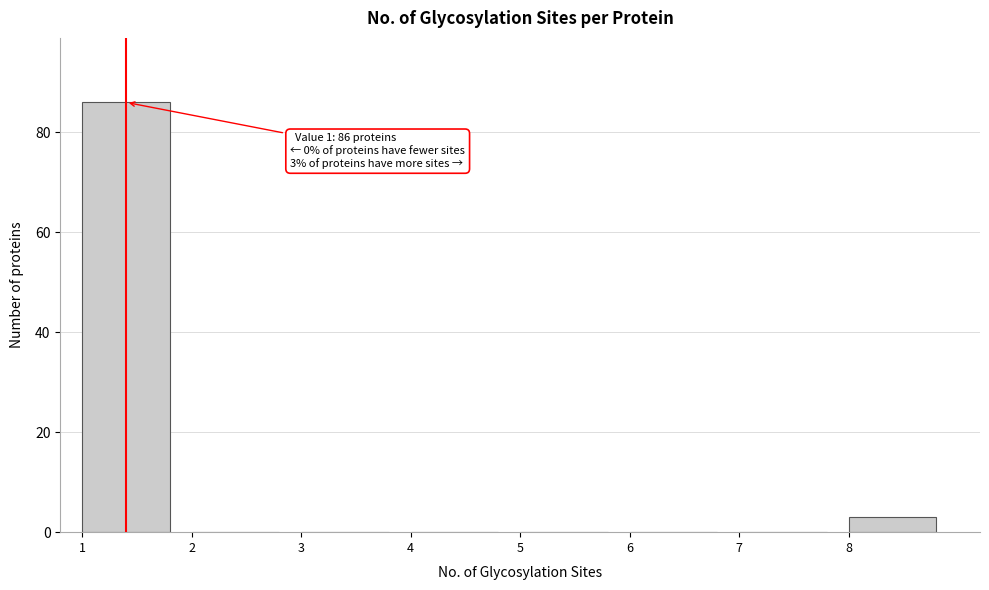

Over which range of the x-axis is the bar tallest?

1 to 2